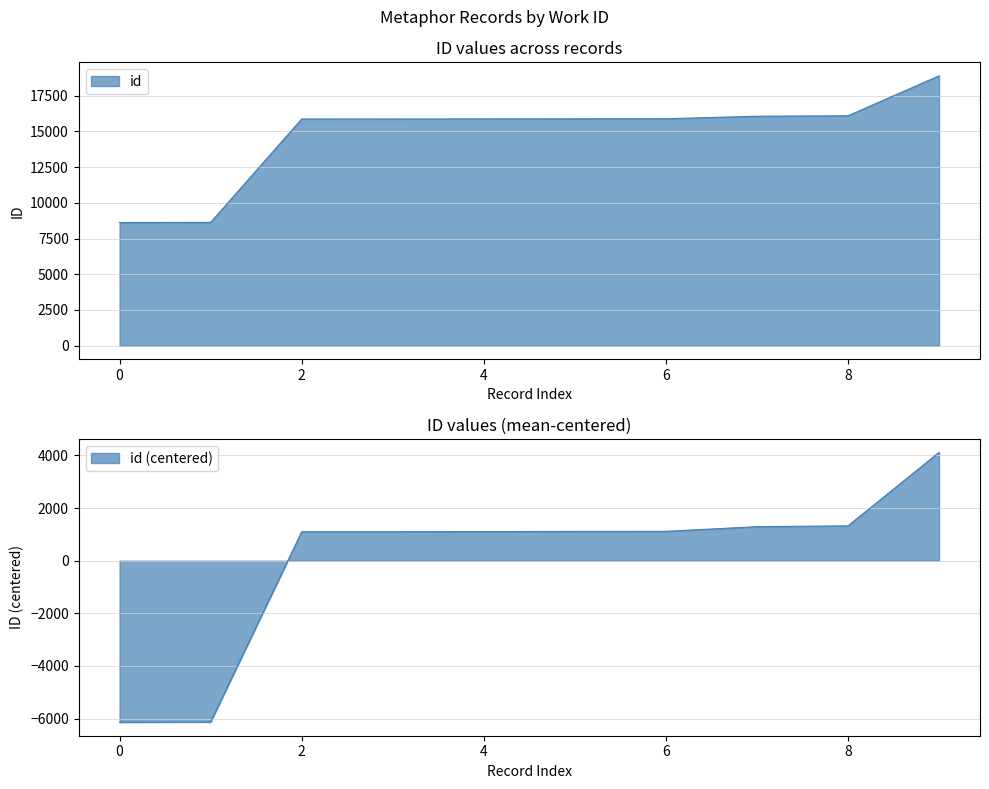

What is the value of the 2nd point from the left?

8620